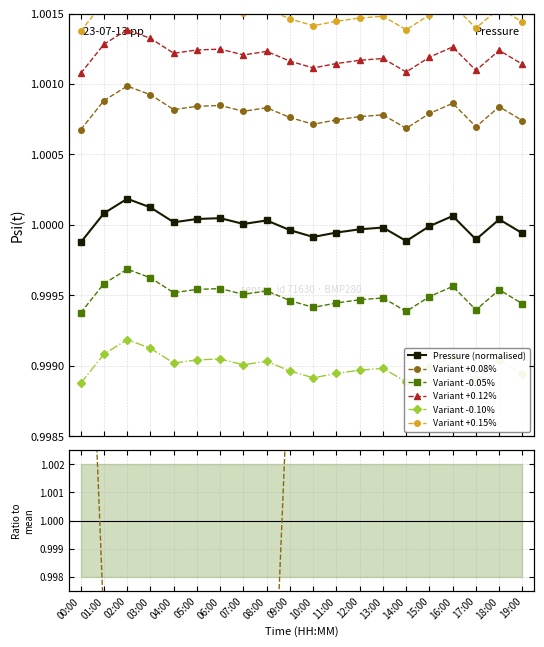

True or false: Variant -0.10% has more than 2 interior local peaks.

True